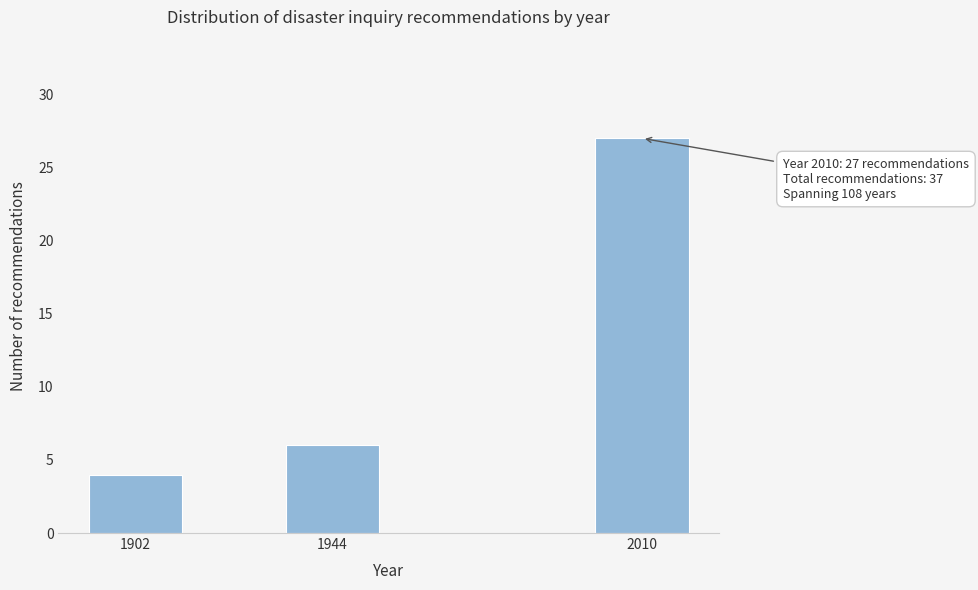

Reading left to right, transcribe all the data shown in this chart.

4	6	27